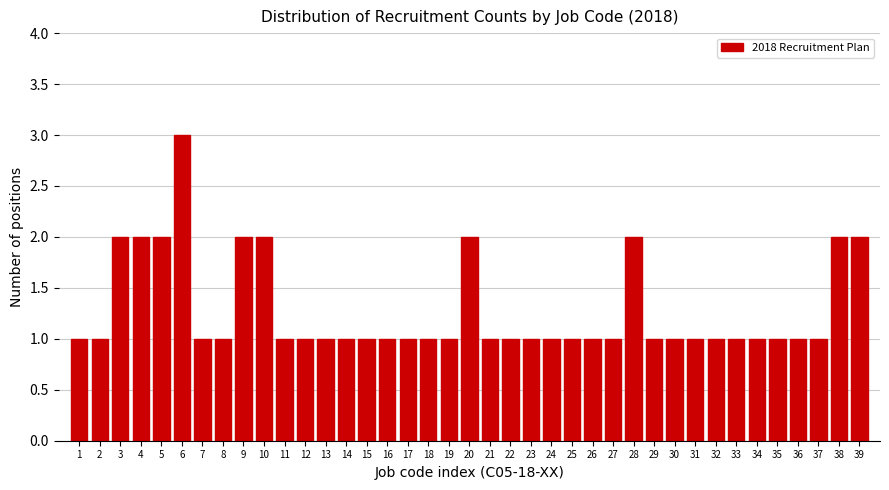

Between 9 and 23, which is larger?

9